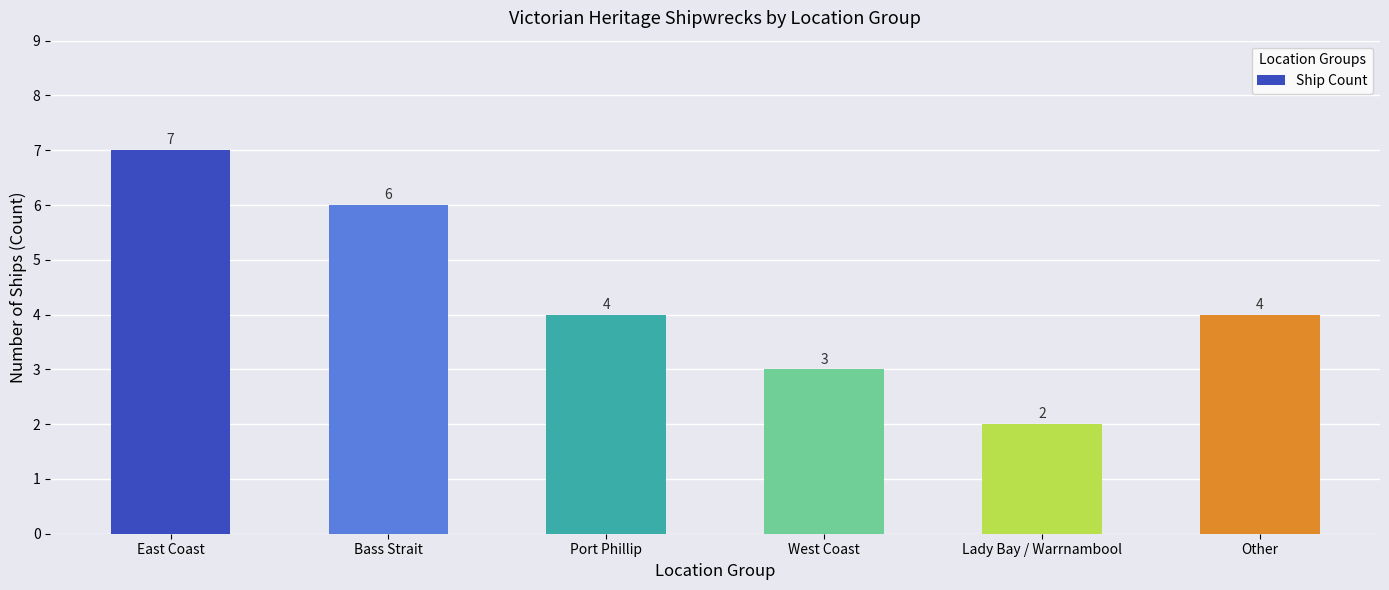

What is the minimum value shown in the chart?

2